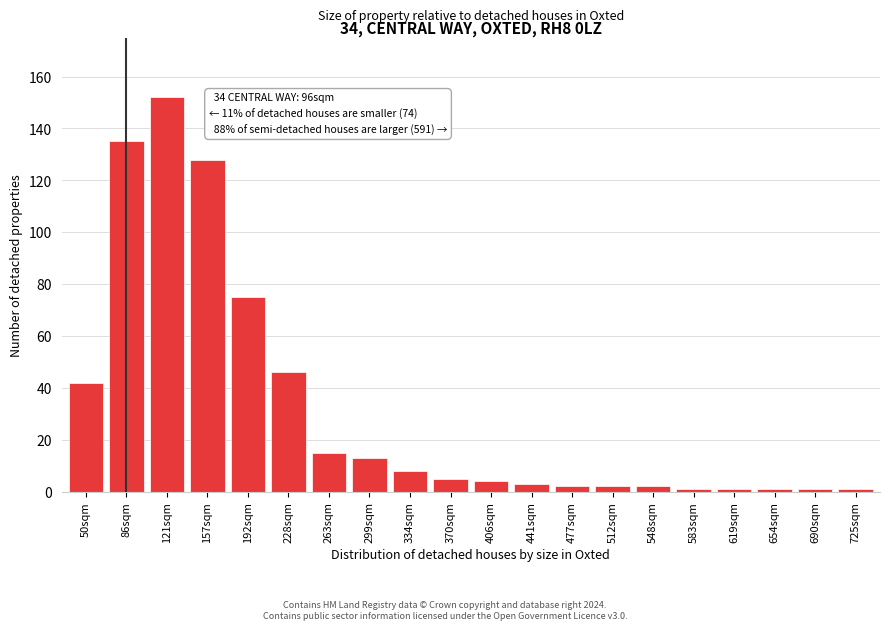

Reading left to right, extract all data points from this chart.

50sqm=42	86sqm=135	121sqm=152	157sqm=128	192sqm=75	228sqm=46	263sqm=15	299sqm=13	334sqm=8	370sqm=5	406sqm=4	441sqm=3	477sqm=2	512sqm=2	548sqm=2	583sqm=1	619sqm=1	654sqm=1	690sqm=1	725sqm=1